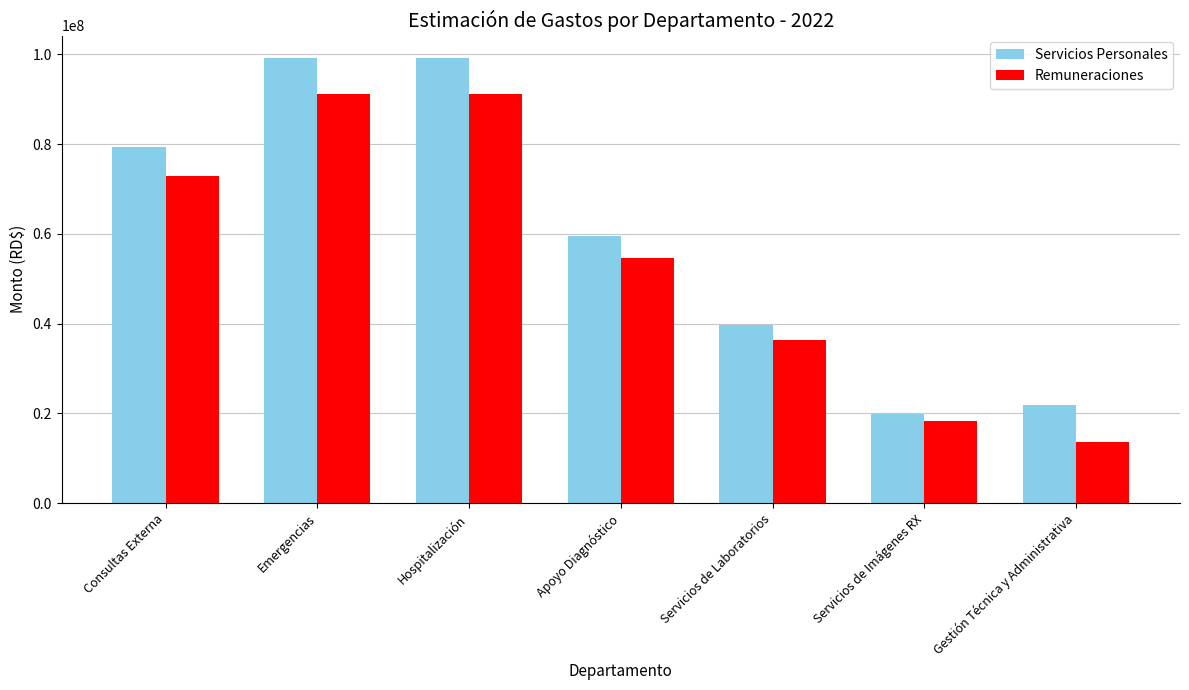

Rank the series by their average value, from highest to lowest.

Servicios Personales, Remuneraciones